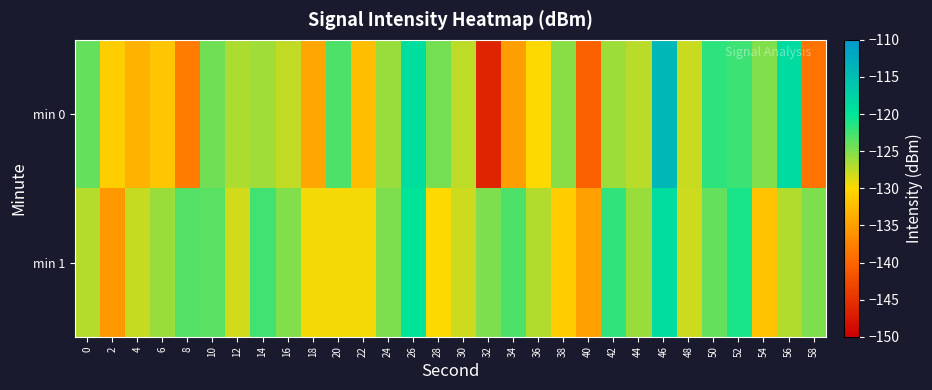

Rank the series by their average value, from lowest to highest.

min 0, min 1